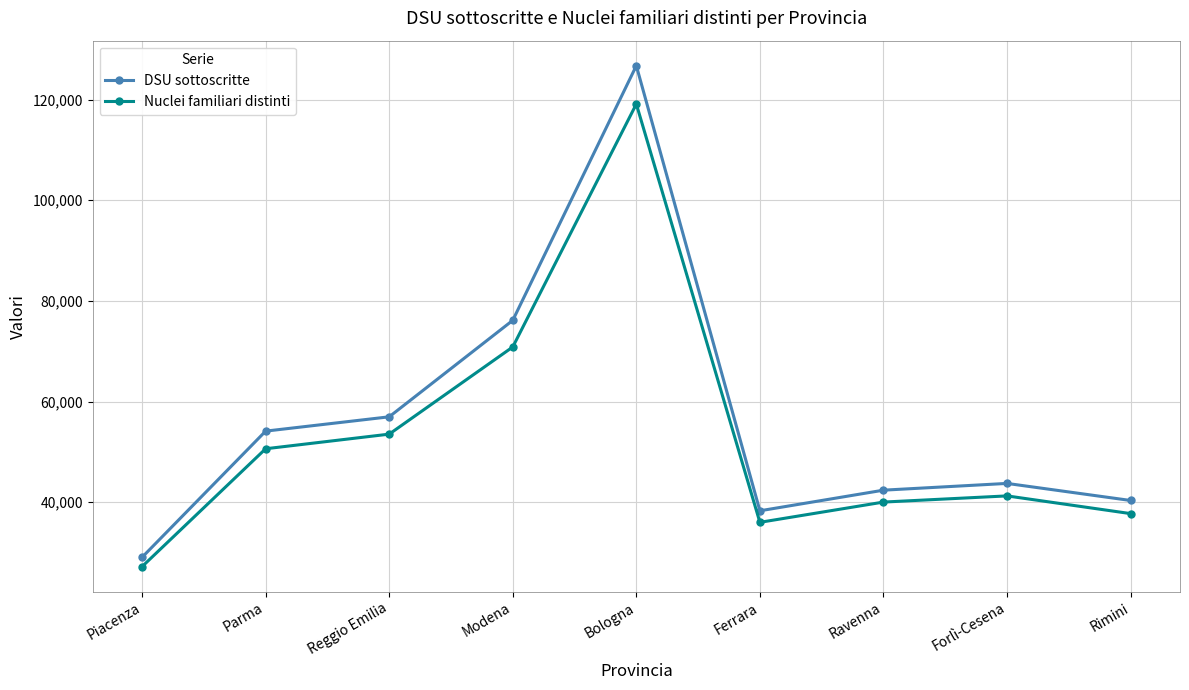

What is the value of the Nuclei familiari distinti point at the 6th from the left?

35995